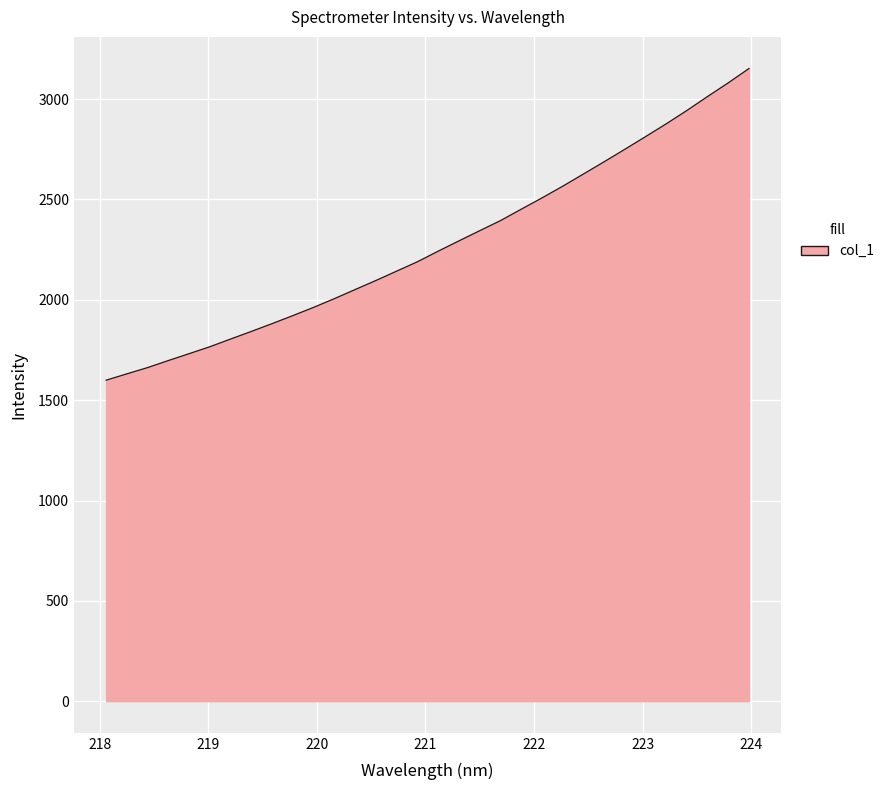

What is the difference between the maximum and minimum values?

1553.1